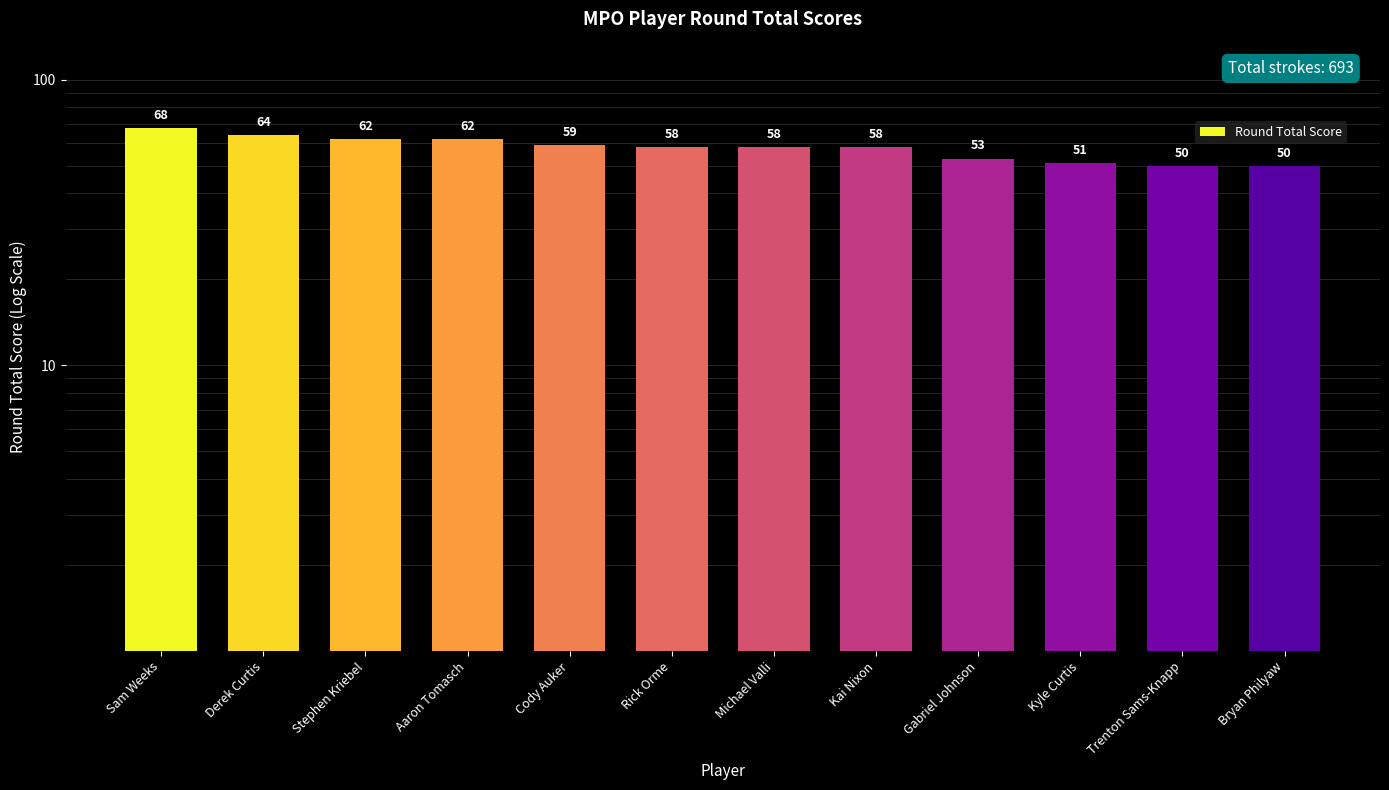

List the labels in order of value, largest first.

Sam Weeks, Derek Curtis, Stephen Kriebel, Aaron Tomasch, Cody Auker, Rick Orme, Michael Valli, Kai Nixon, Gabriel Johnson, Kyle Curtis, Trenton Sams-Knapp, Bryan Philyaw